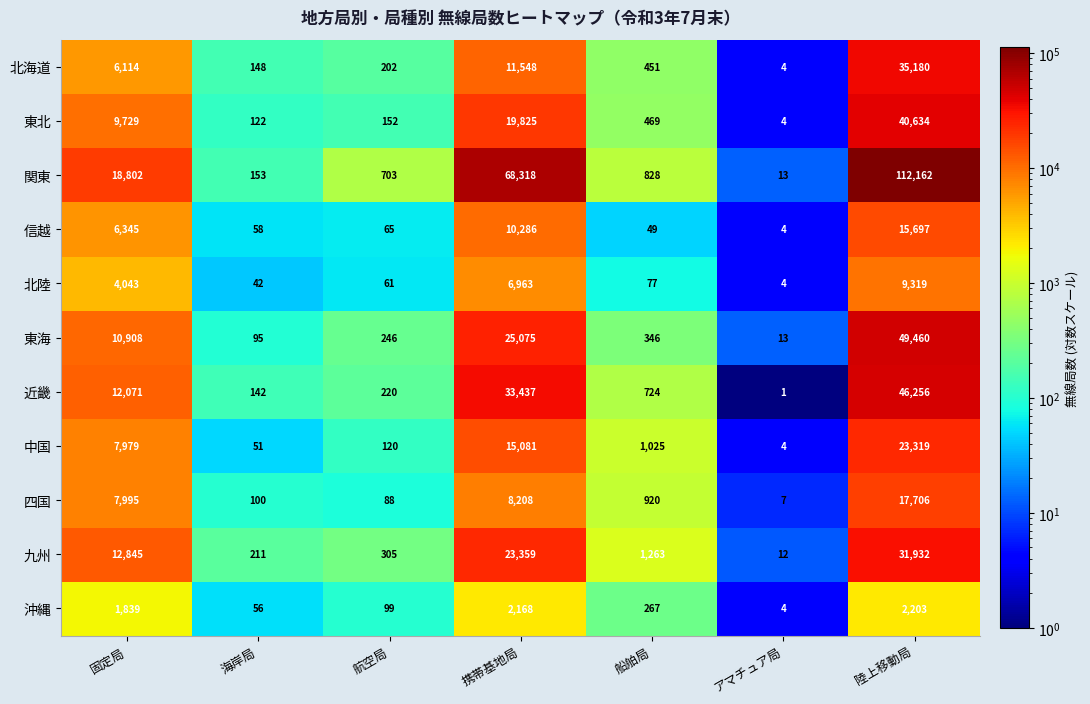

At which category is the sum across all series the highest?

陸上移動局